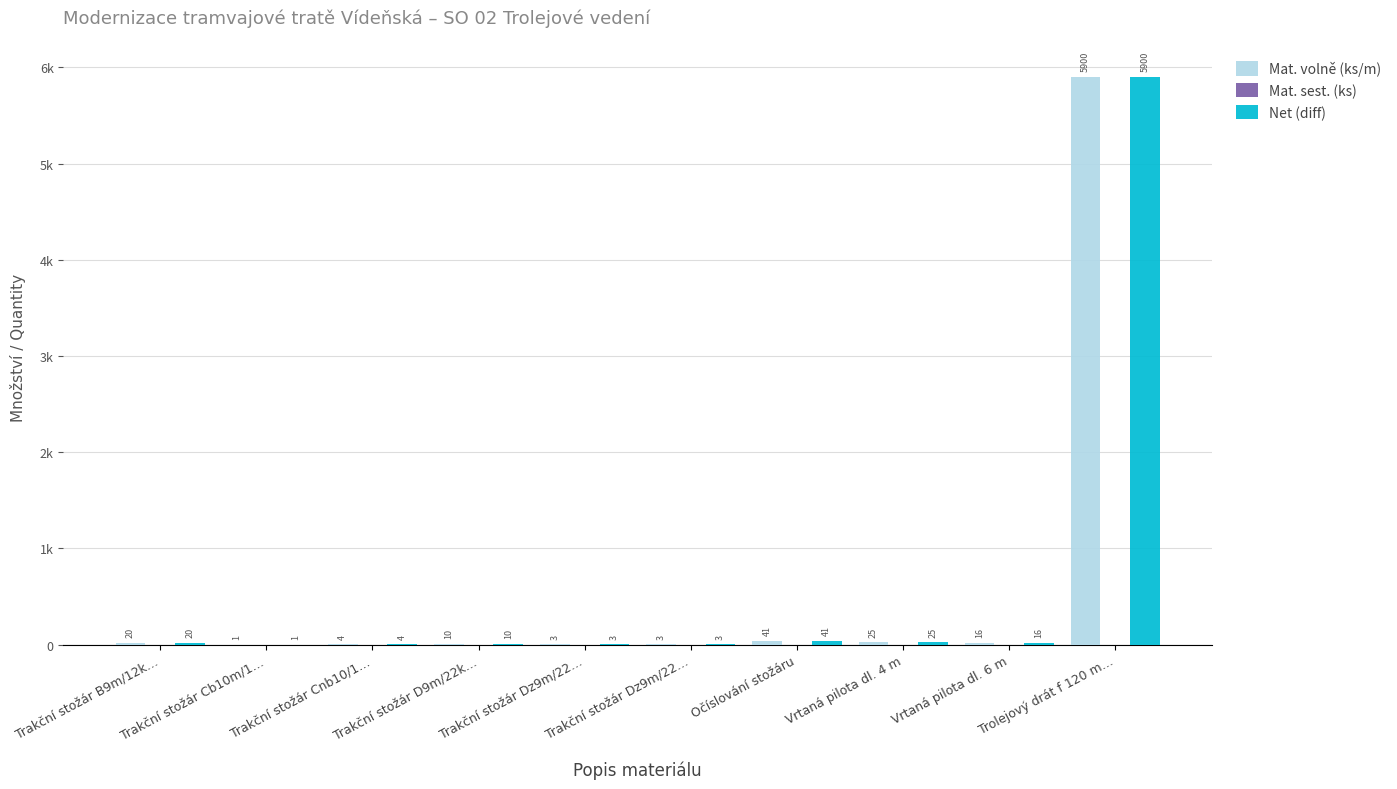

Which series changed the most between Trakční stožár Cnb10/1… and Očíslování stožáru?

Mat. volně (ks/m)